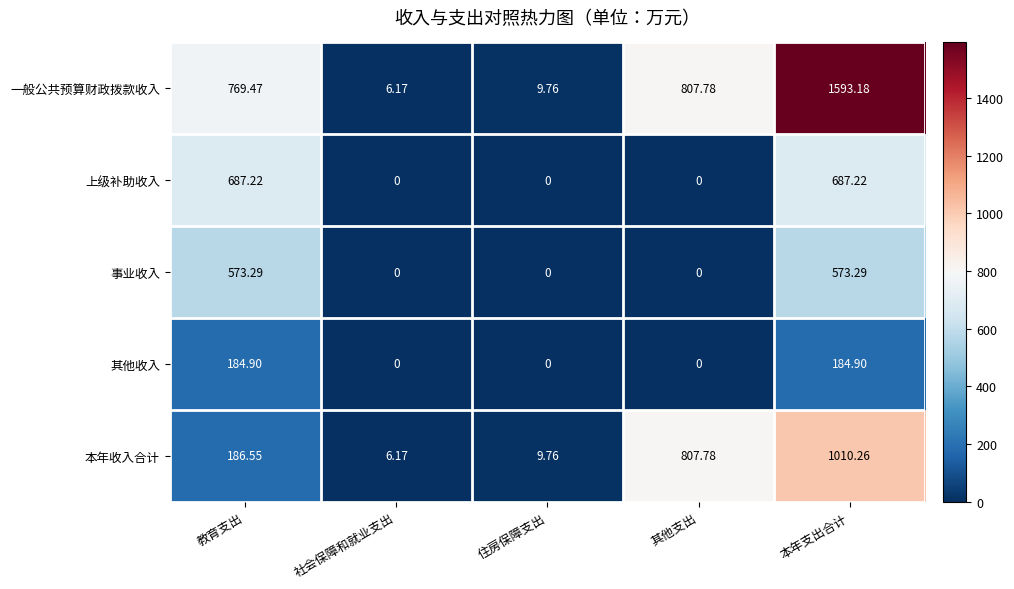

At which category is the sum across all series the highest?

本年支出合计